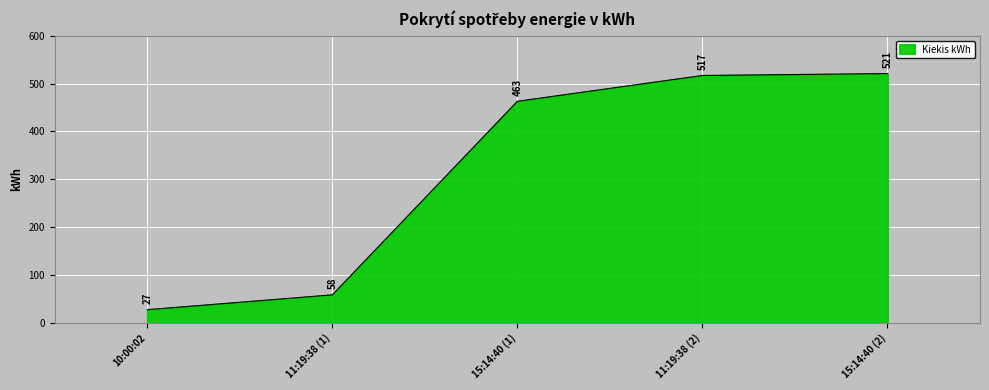

What is the difference between the second highest and second lowest values?

459